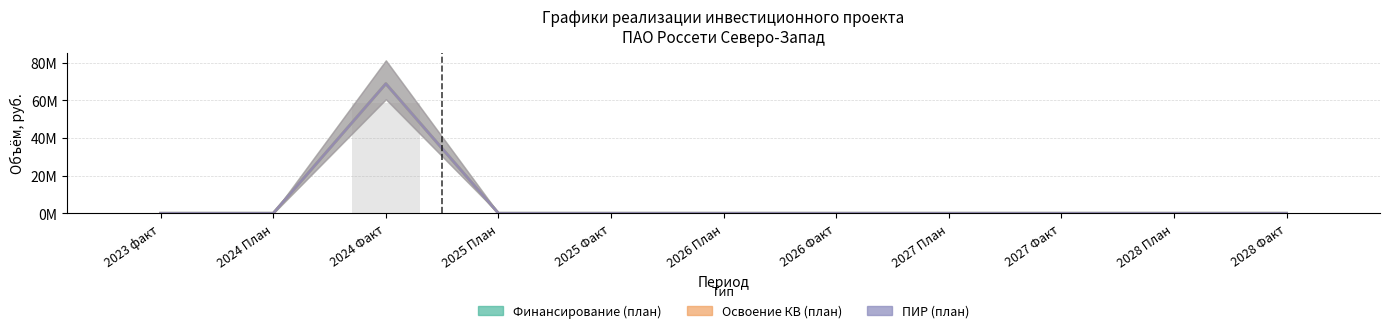

What is the label of the 2nd bar from the right?

2028 План